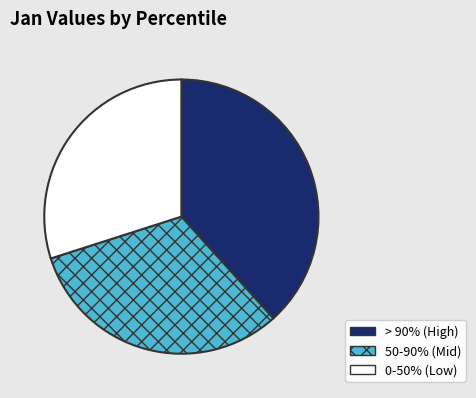

How many segments does this pie chart have?

3